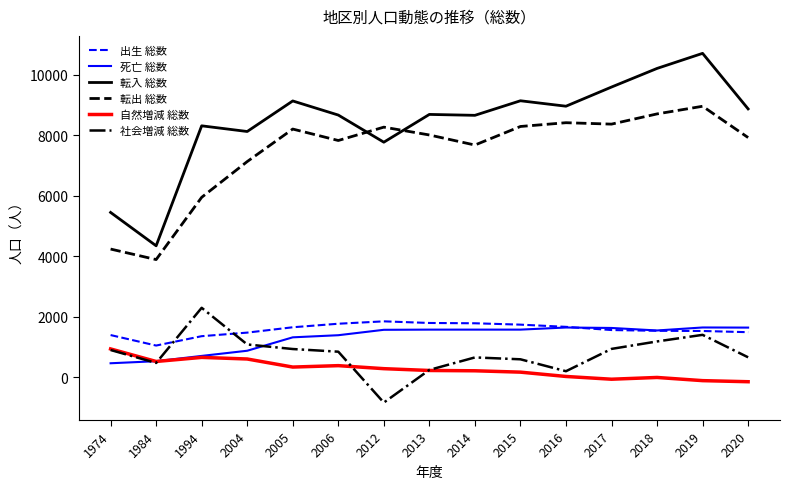

Does the chart display data point markers on the line(s)?

No